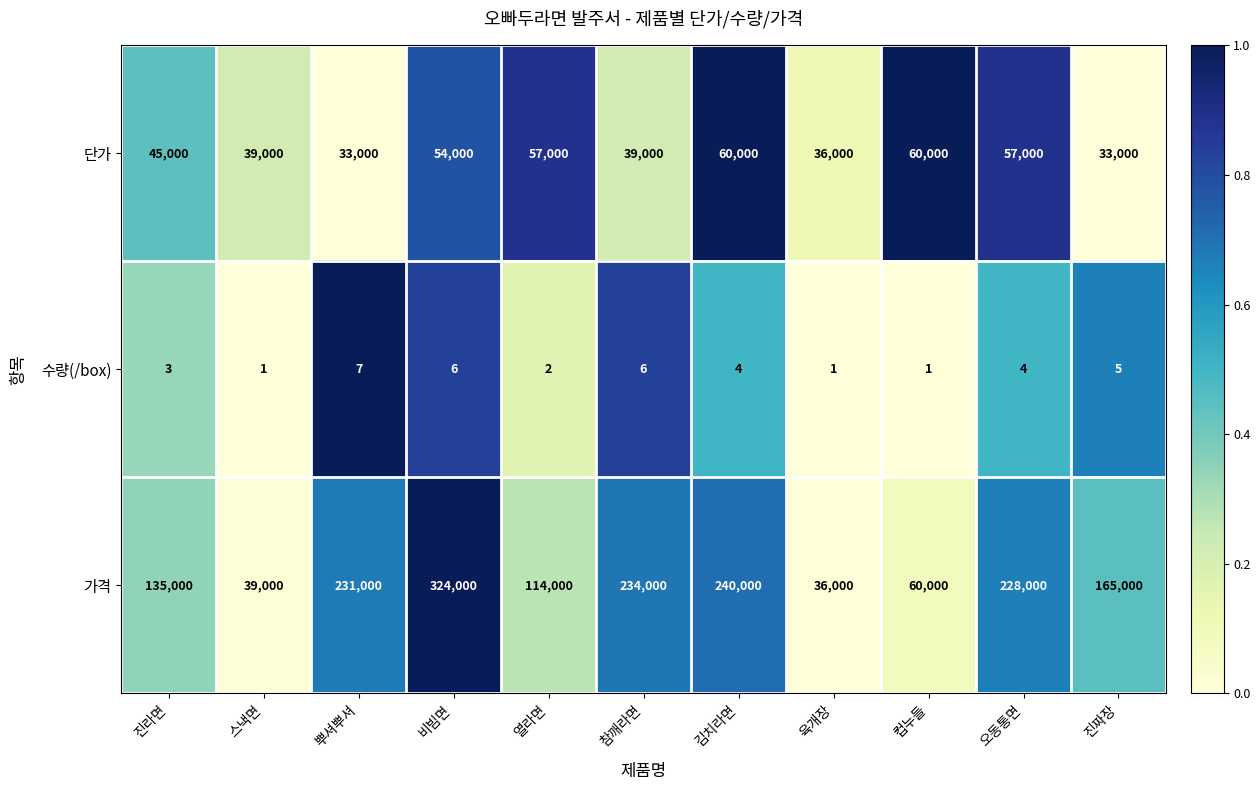

Is the value of 가격 at 진짜장 greater than the value of 수량(/box) at 진라면?

Yes